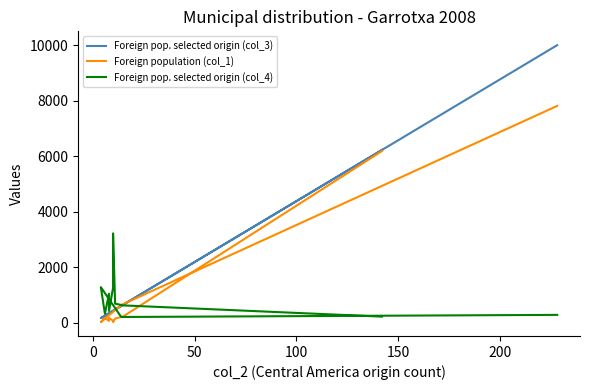

How many interior local valleys does the Foreign population (col_1) series have?

3